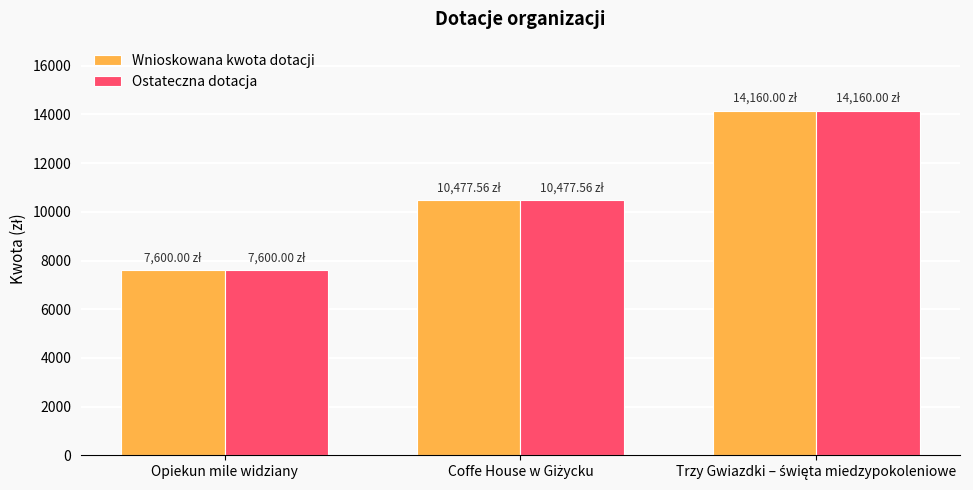

At which label does Wnioskowana kwota dotacji reach its minimum?

Opiekun mile widziany